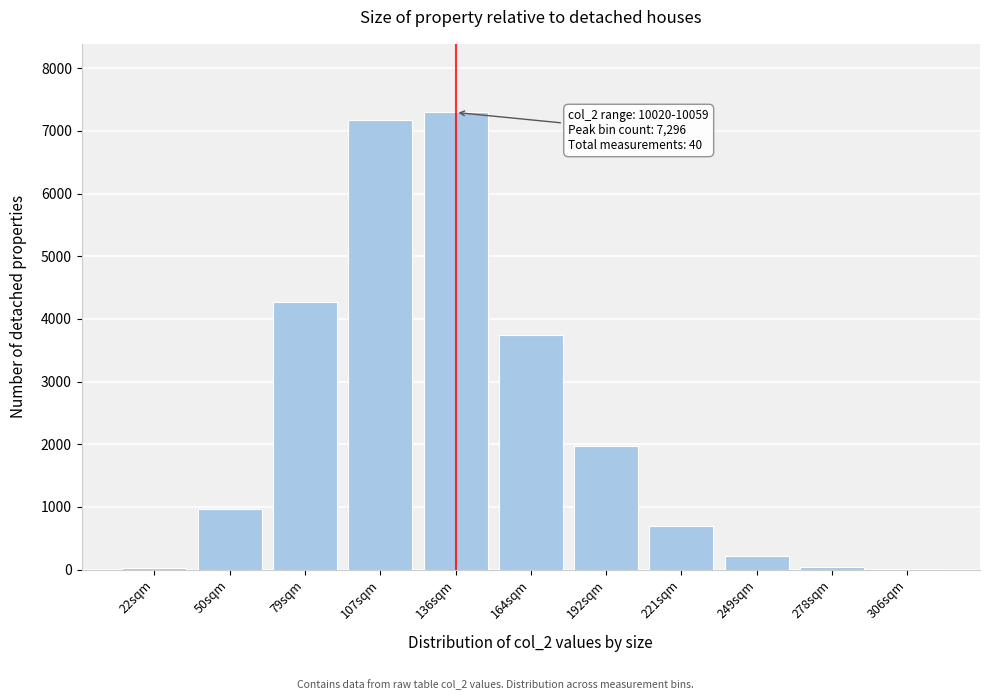

True or false: the data shows 209.1 at 249sqm.

True